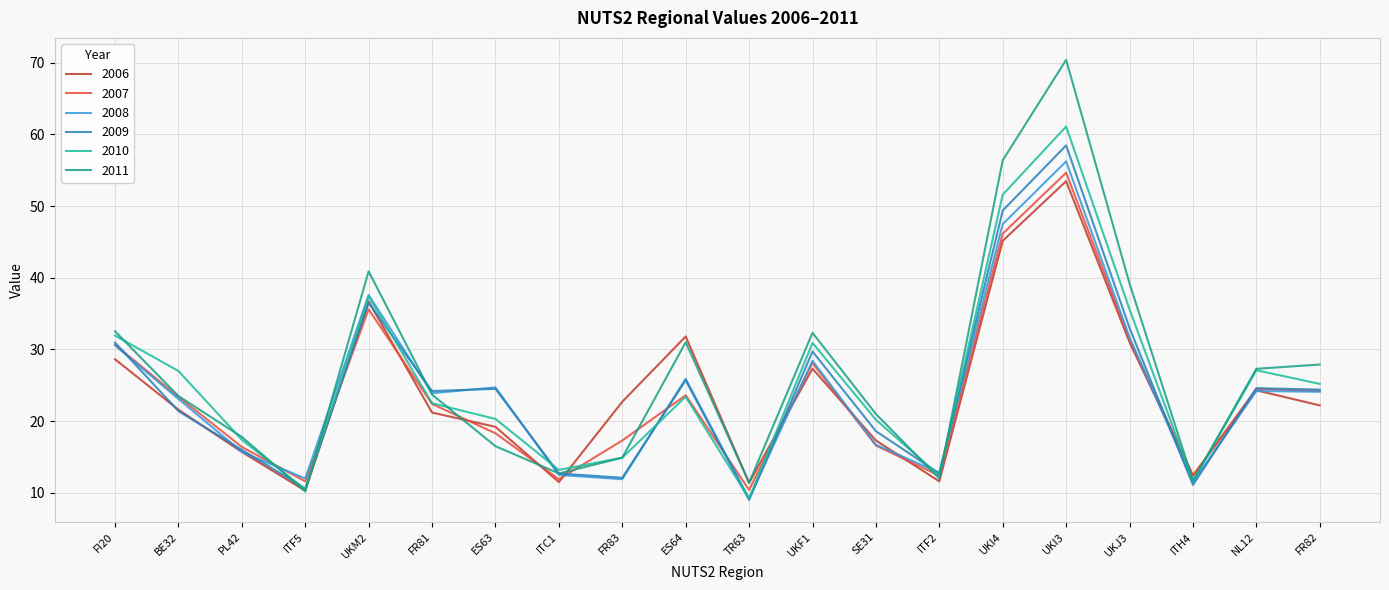

The value of 2009 at UKM2 is 56.7. True or false?

False